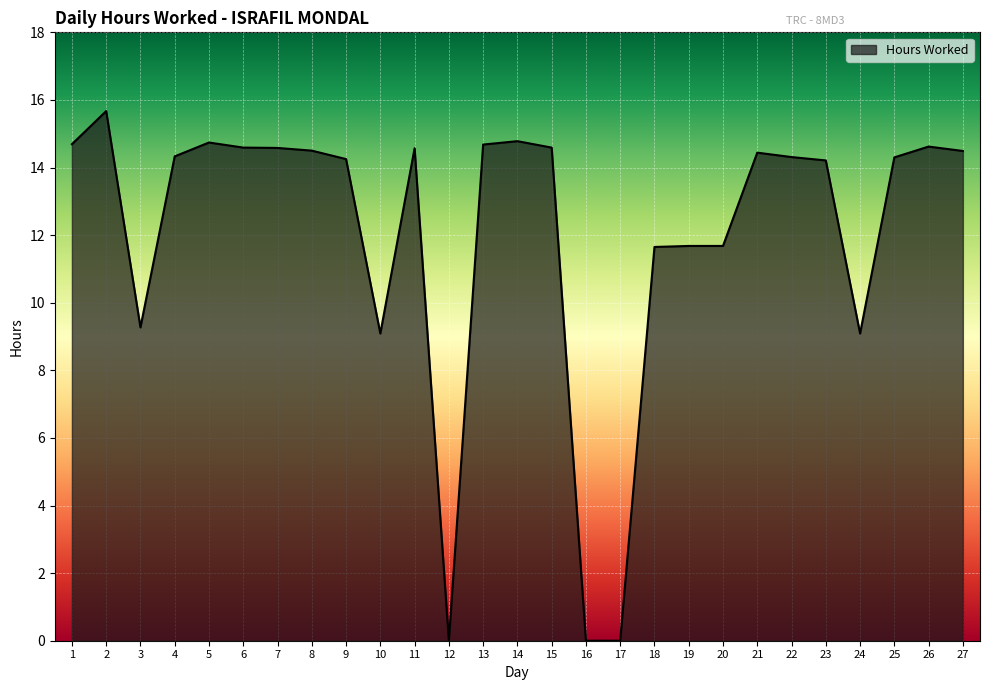

The chart shows a value of 26.5 at 5. True or false?

False